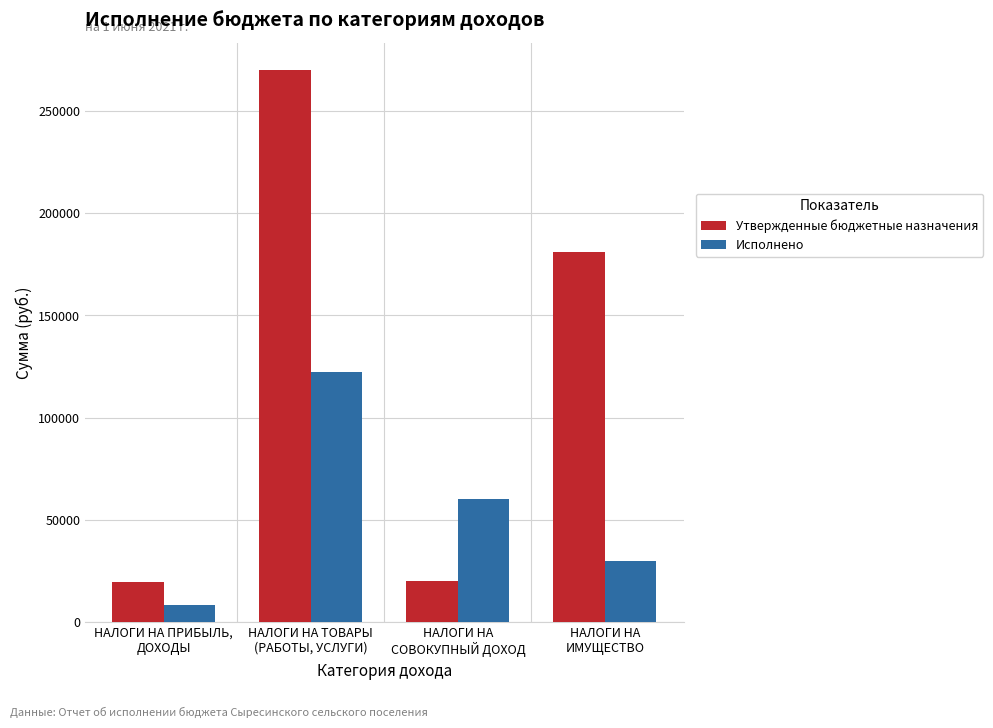

At which label does Исполнено first exceed 60099?

НАЛОГИ НА ТОВАРЫ
(РАБОТЫ, УСЛУГИ)